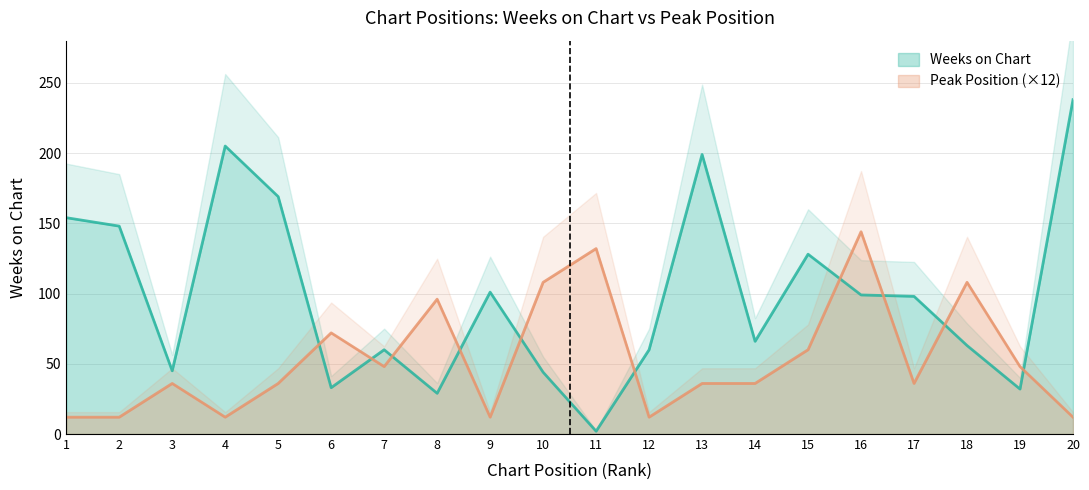

Where is the first local minimum for Weeks on Chart?

3